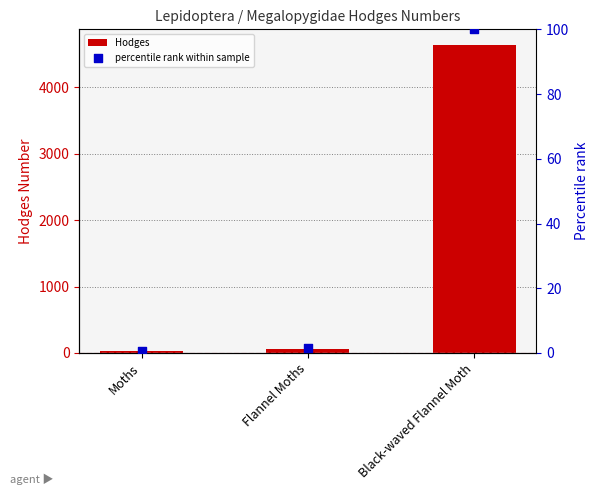

What is the total value across all series at Flannel Moths?

67.9